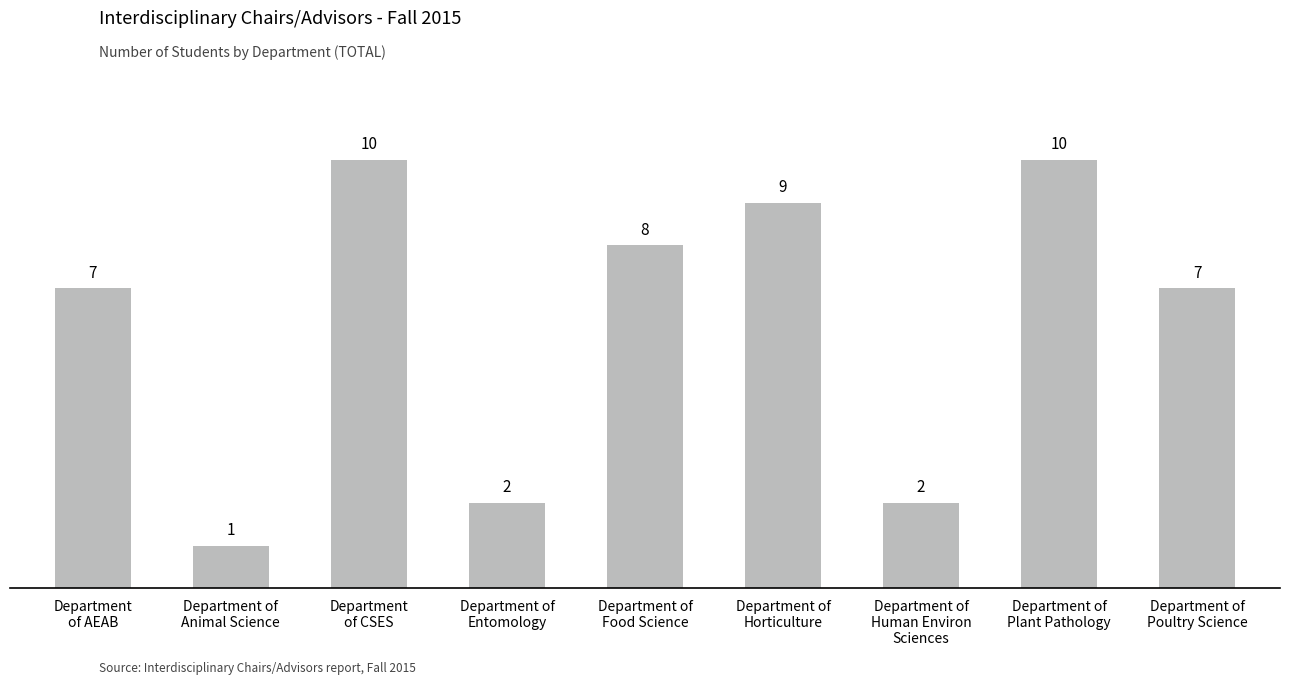

Which category has the lowest value across all series?

Department of
Animal Science